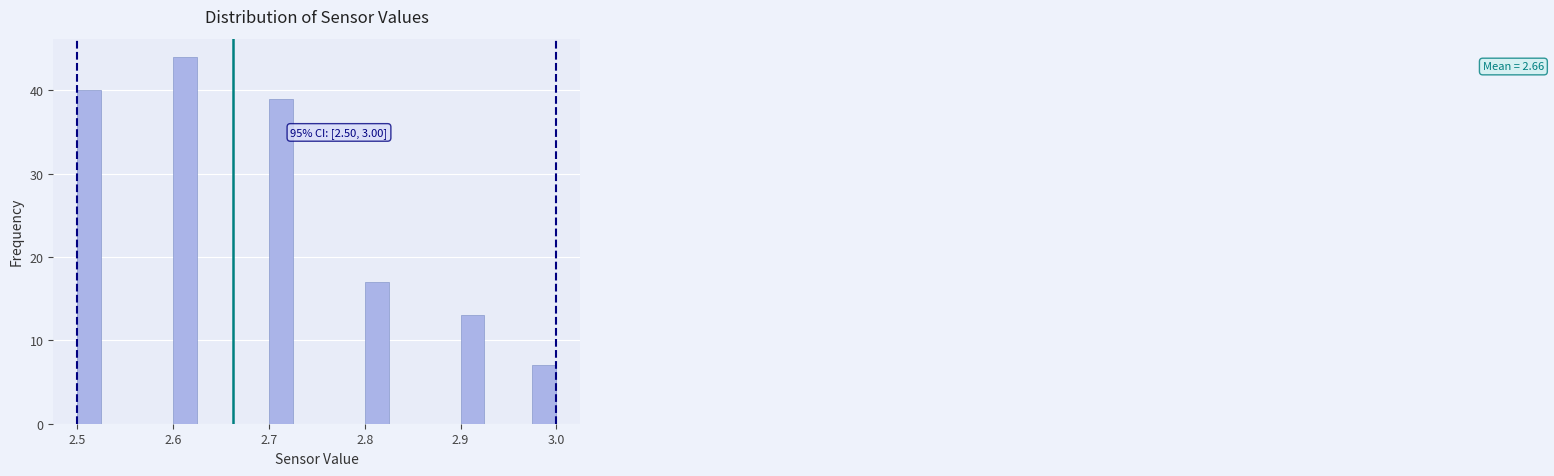

Around what value on the x-axis is the tallest bar? Give the approximate position of its centre, as read against the axis.

2.61